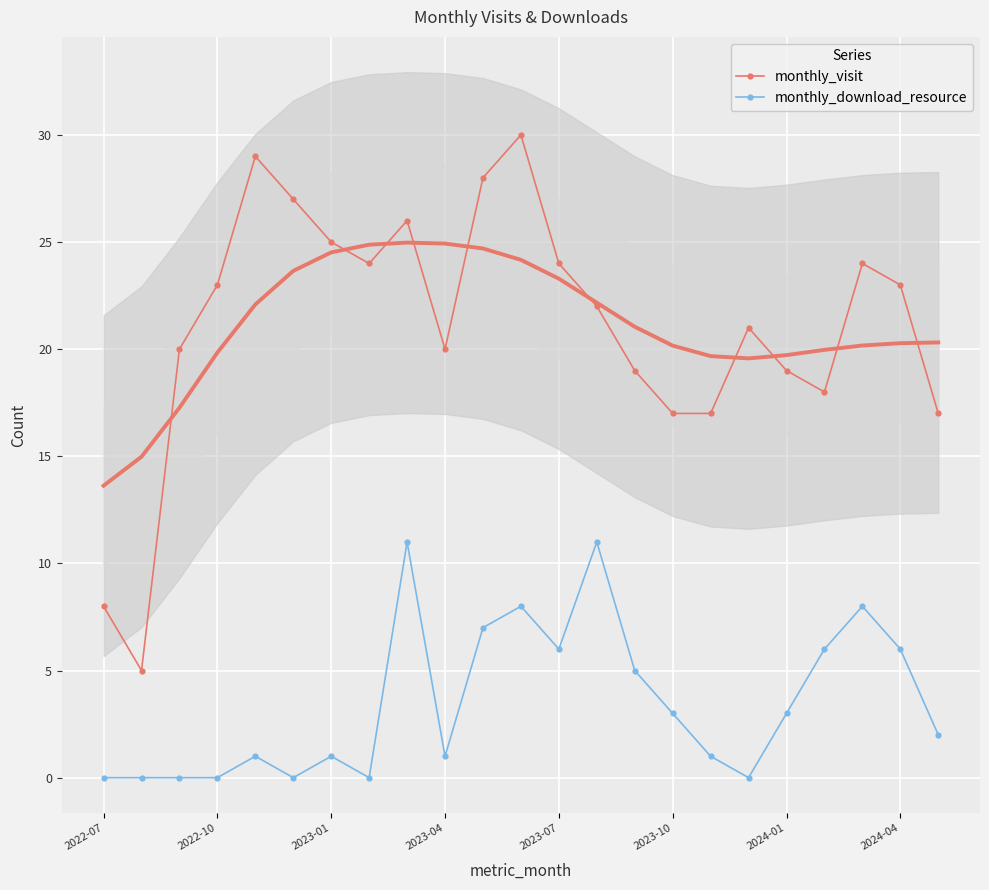

True or false: monthly_visit has a value of 24 at 2023-07.

True